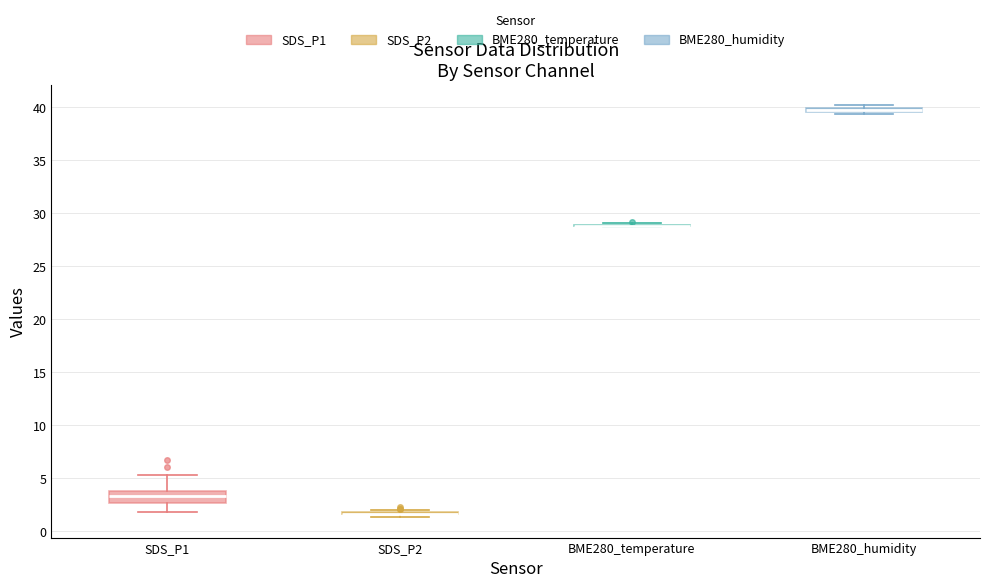

Which box is the tallest, from its lower edge to its upper edge?

SDS_P1